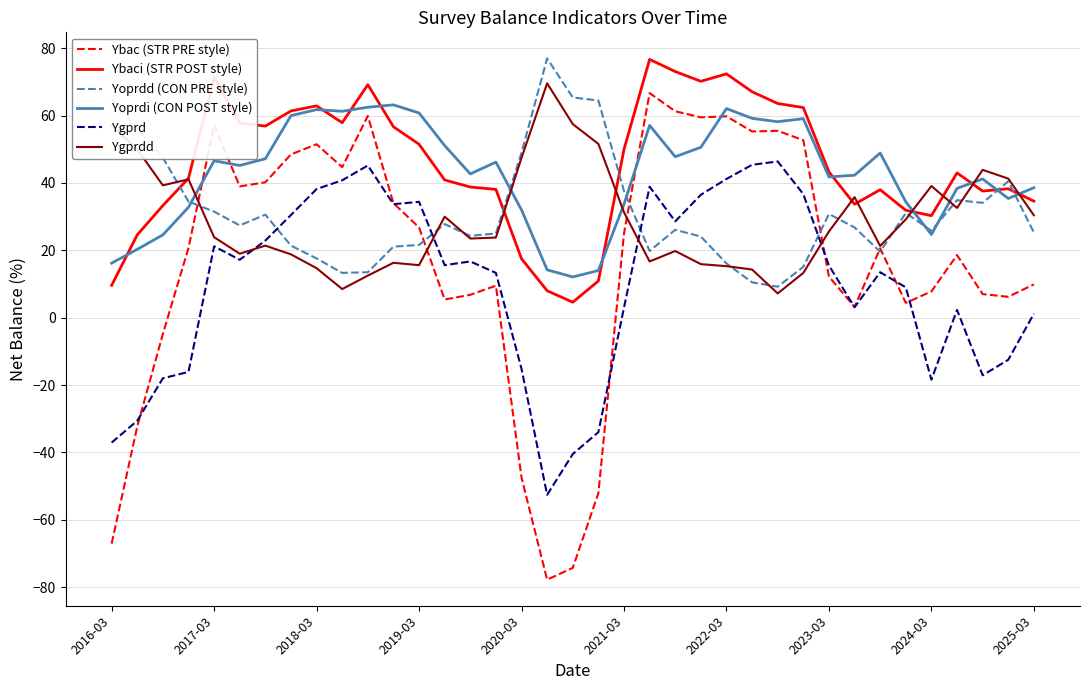

What is the minimum value shown in the chart?

-77.8